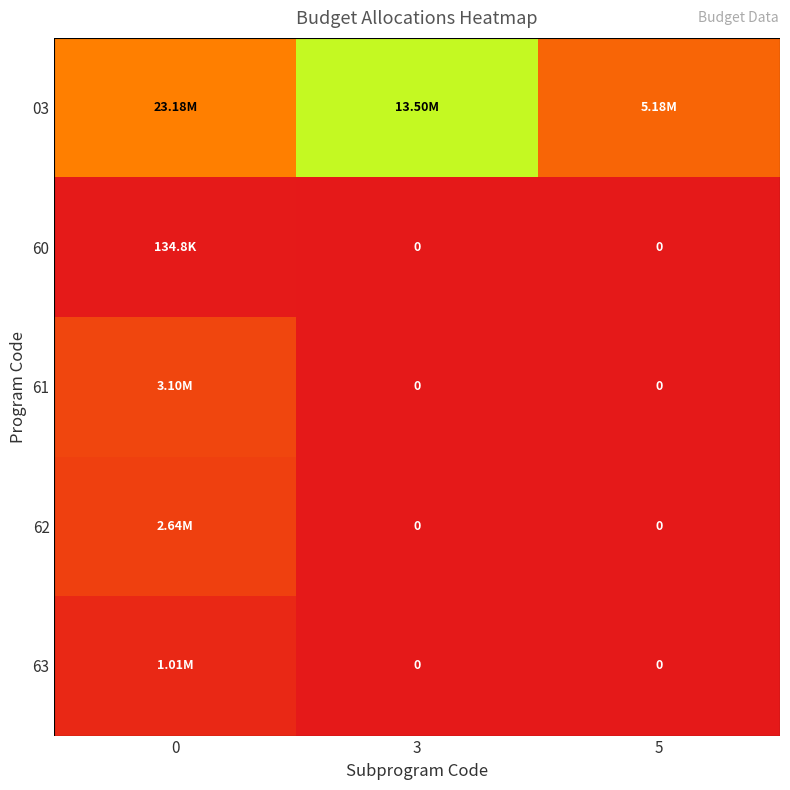

At how many categories does at least one series exceed 21034261?

1